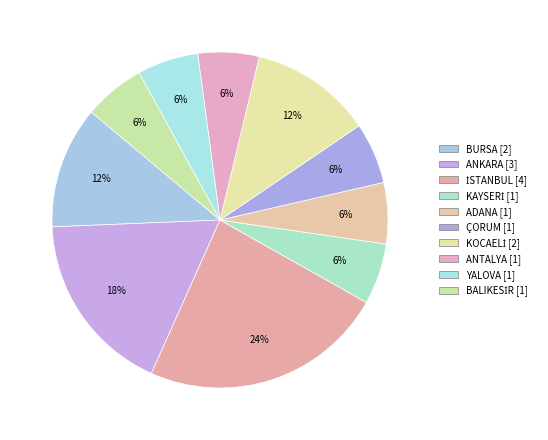

To the nearest percent, what portion does İSTANBUL represent?

24%